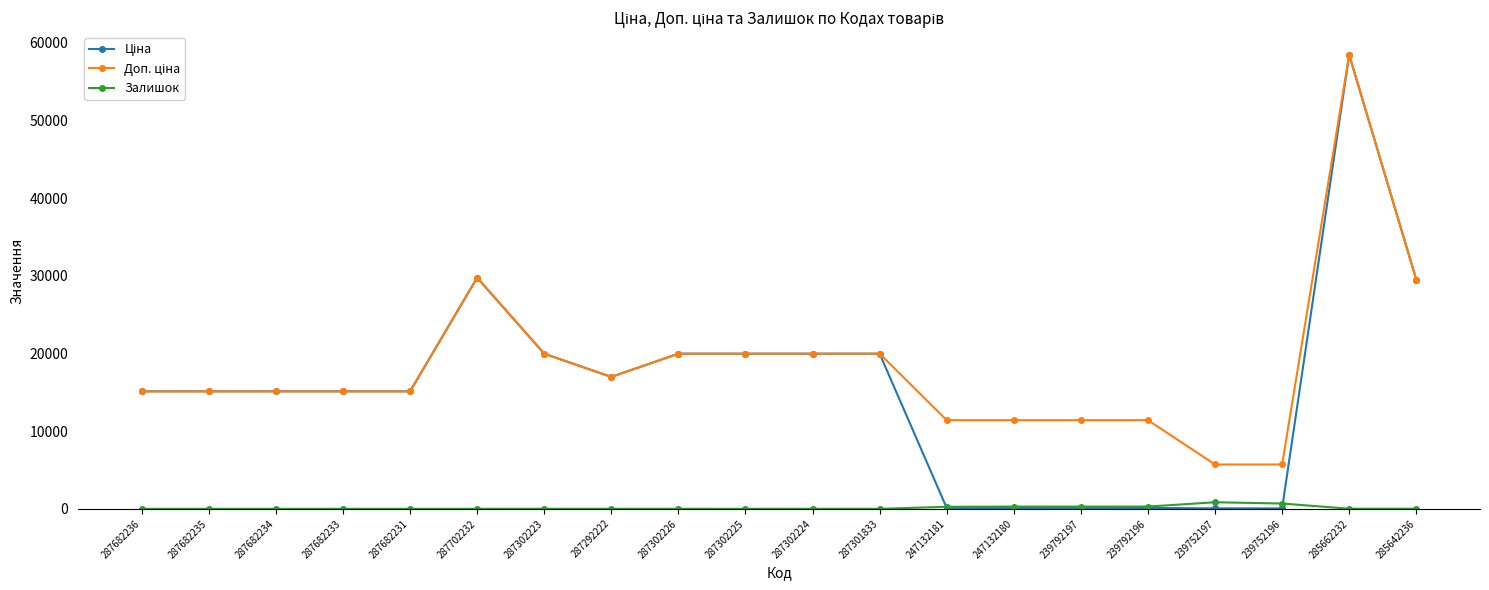

The Залишок series shows 289.0 at 239792197. True or false?

True